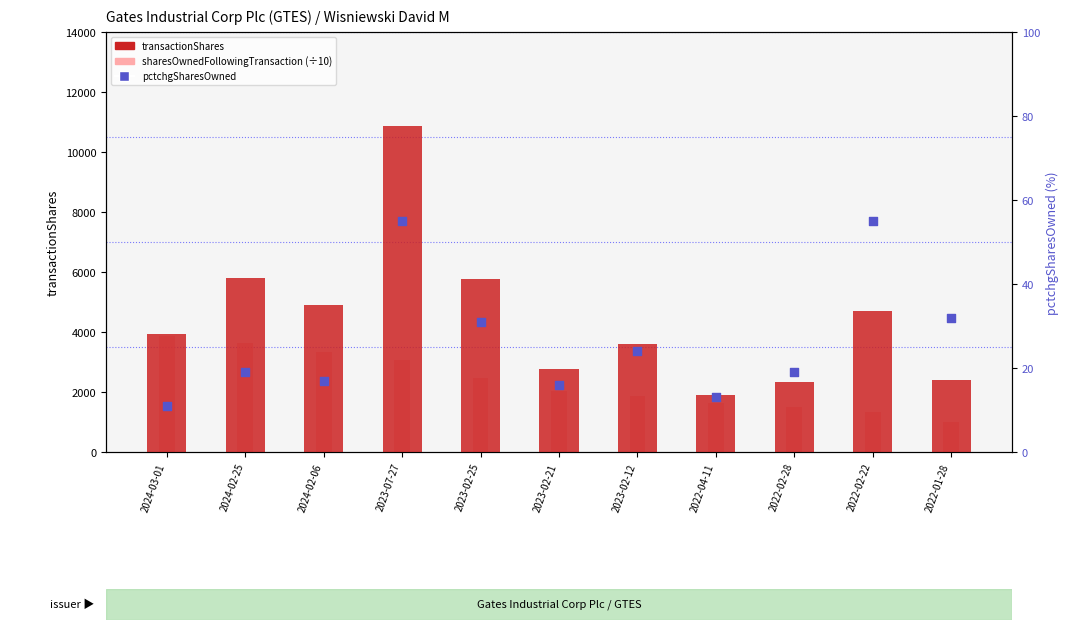

Which series reaches the minimum Y coordinate?

pctchgSharesOwned